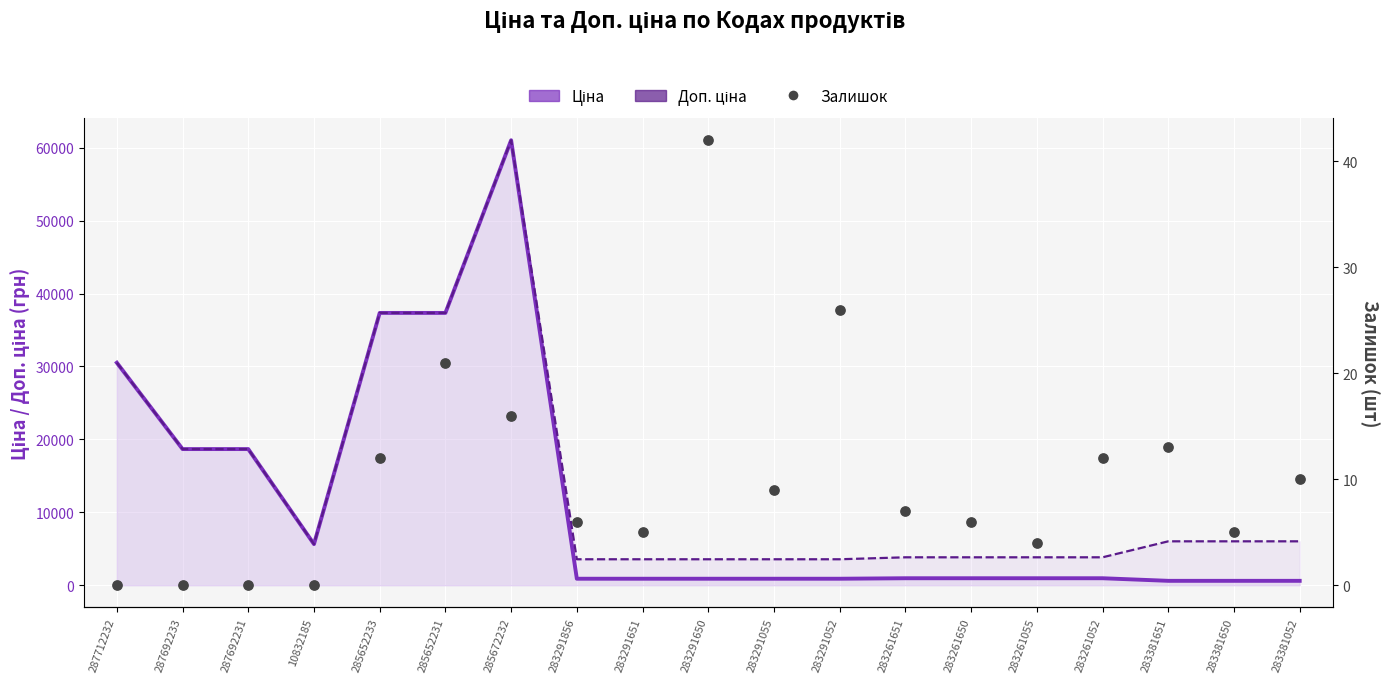

At which category is the sum across all series the highest?

285672232